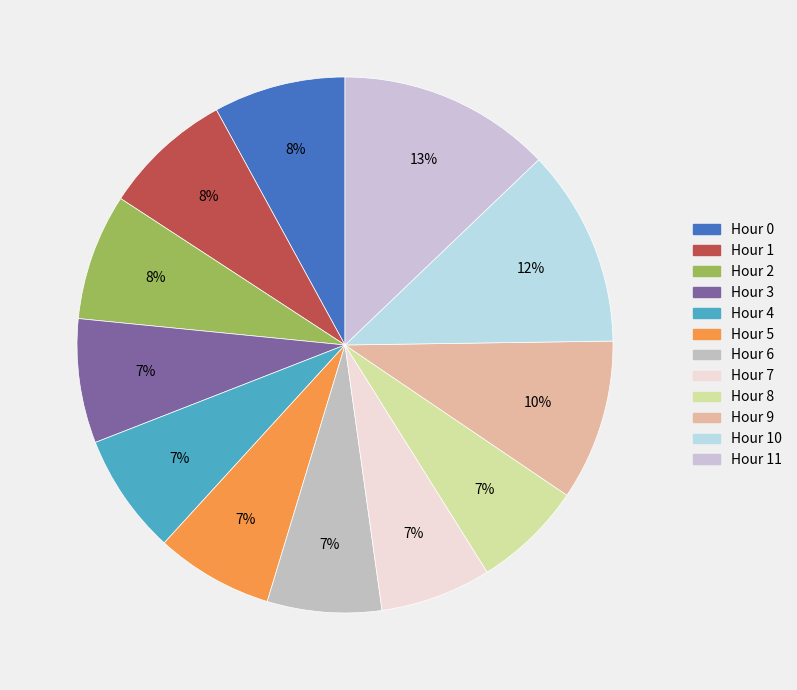

Which slice is the largest?

Hour 11